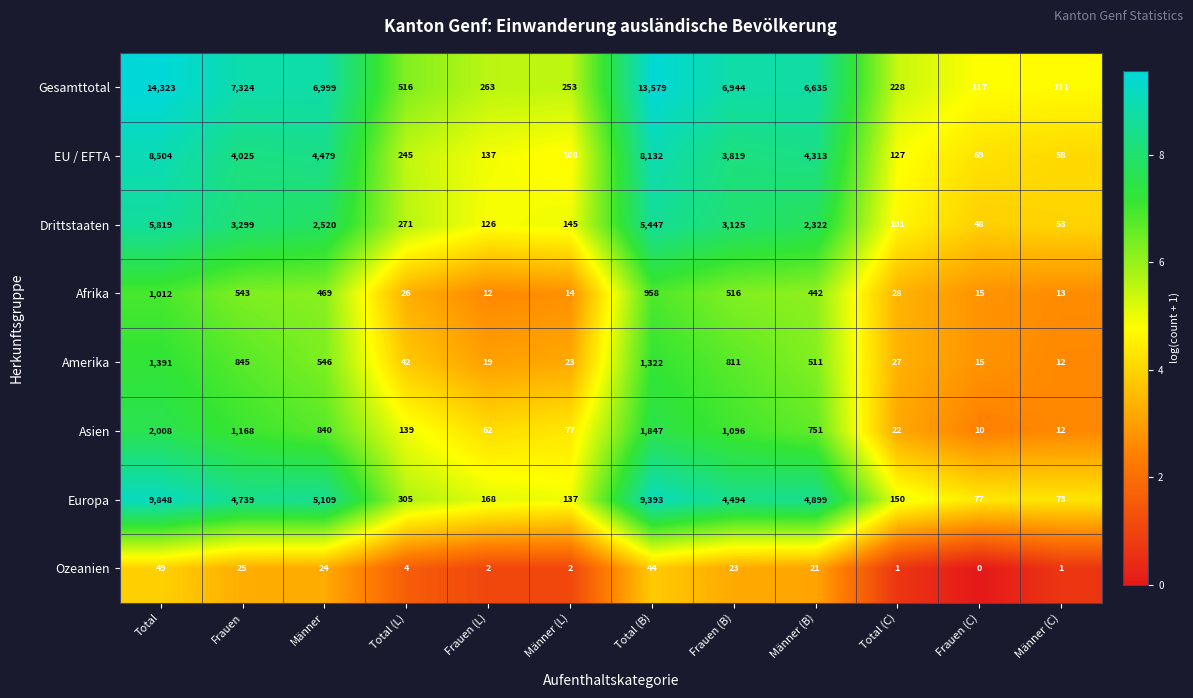

Rank the categories by Afrika value from highest to lowest.

Total, Total (B), Frauen, Frauen (B), Männer, Männer (B), Total (C), Total (L), Frauen (C), Männer (L), Männer (C), Frauen (L)